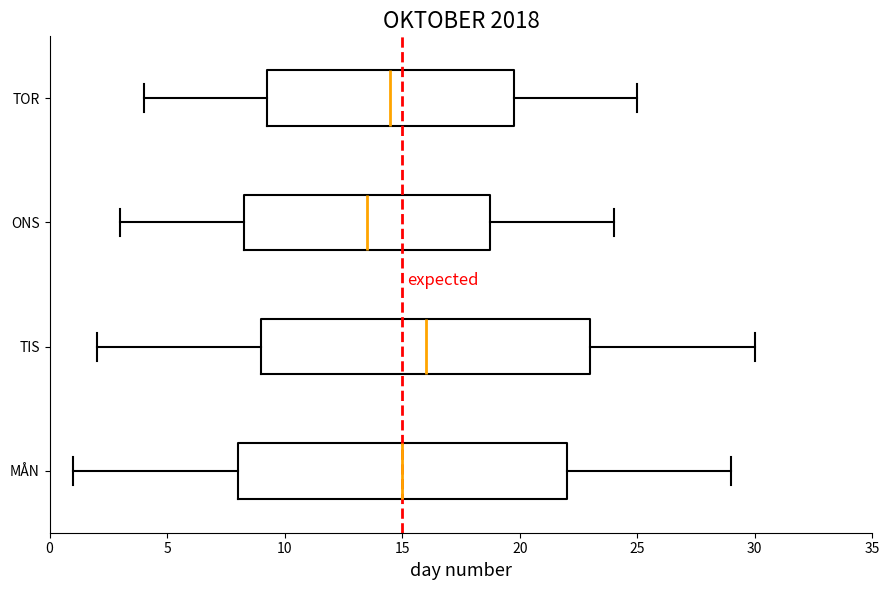

Where does the right whisker of the box for ONS end on the x-axis? The values are not printed on the chart, so give them approximately, as read against the axis.

24.0